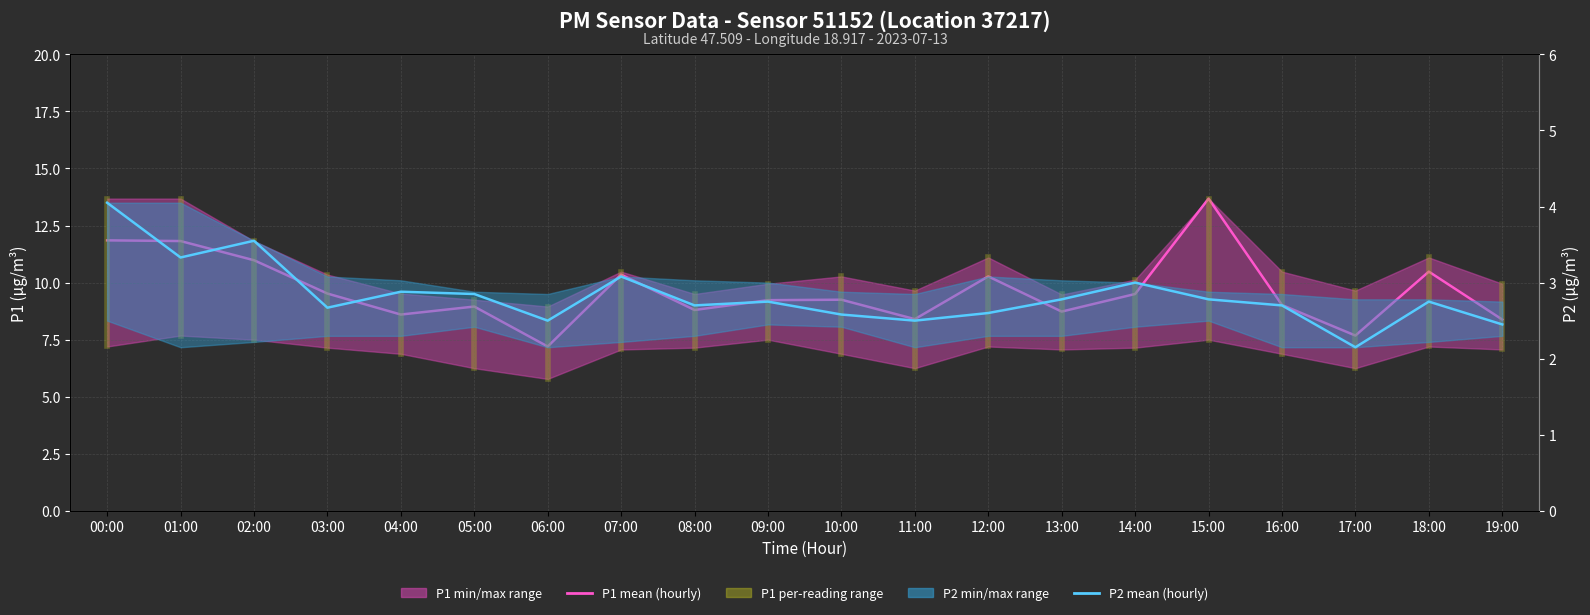

Reading left to right, transcribe all the data shown in this chart.

P1 mean (hourly): 00:00=11.8	01:00=11.8	02:00=11.0	03:00=9.5	04:00=8.6	05:00=8.9	06:00=7.2	07:00=10.3	08:00=8.8	09:00=9.2	10:00=9.2	11:00=8.4	12:00=10.3	13:00=8.7	14:00=9.5	15:00=13.7	16:00=9.0	17:00=7.7	18:00=10.5	19:00=8.4
P2 mean (hourly): 00:00=4.0	01:00=3.3	02:00=3.5	03:00=2.7	04:00=2.9	05:00=2.9	06:00=2.5	07:00=3.1	08:00=2.7	09:00=2.8	10:00=2.6	11:00=2.5	12:00=2.6	13:00=2.8	14:00=3.0	15:00=2.8	16:00=2.7	17:00=2.1	18:00=2.8	19:00=2.5